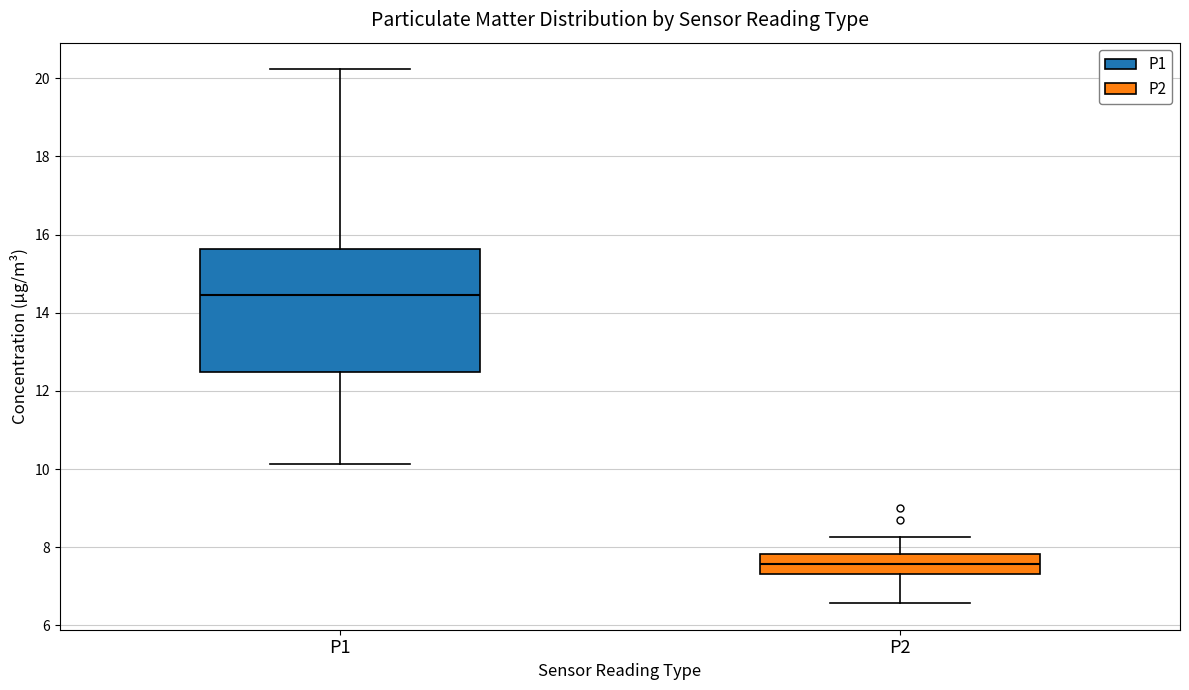

Where does the upper whisker of the box for P2 end on the y-axis? The values are not printed on the chart, so give them approximately, as read against the axis.

8.2